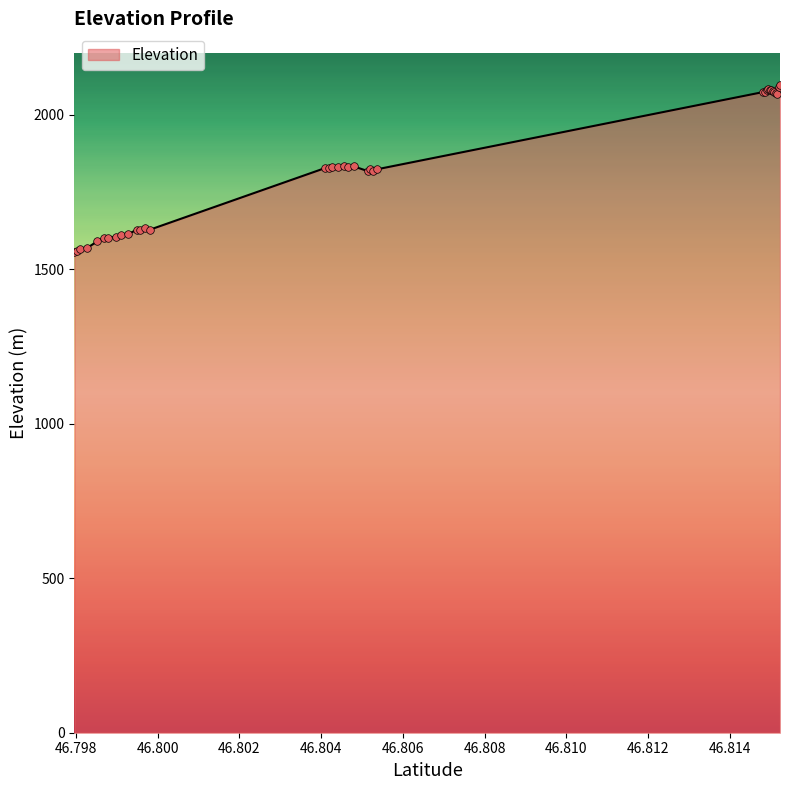

What is the difference between the maximum and minimum values?

538.5